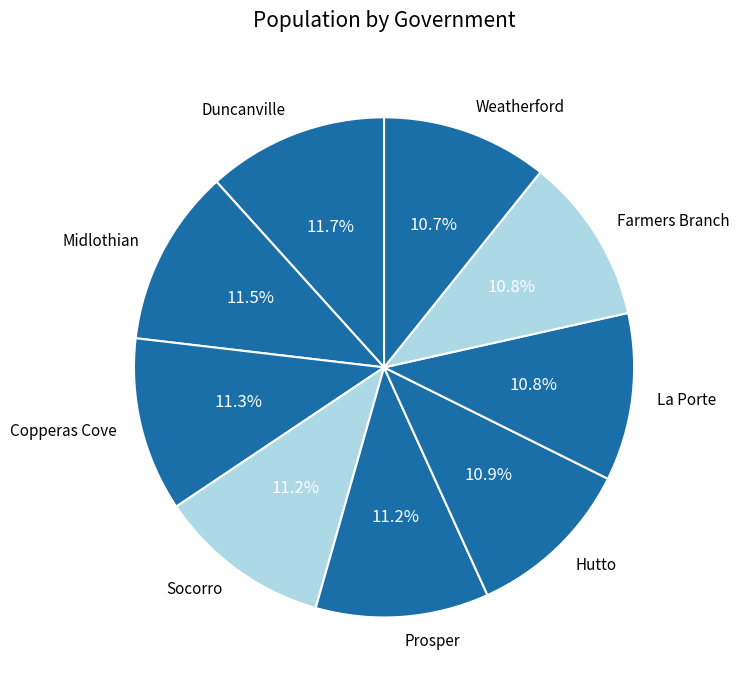

Which has a higher value, Farmers Branch or Midlothian?

Midlothian